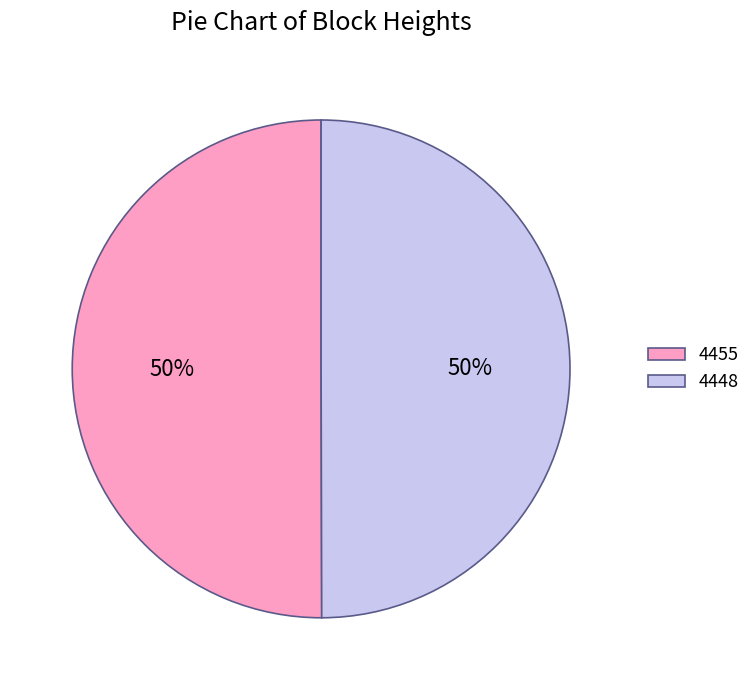

To the nearest percent, what percentage of the pie is 4448?

50%